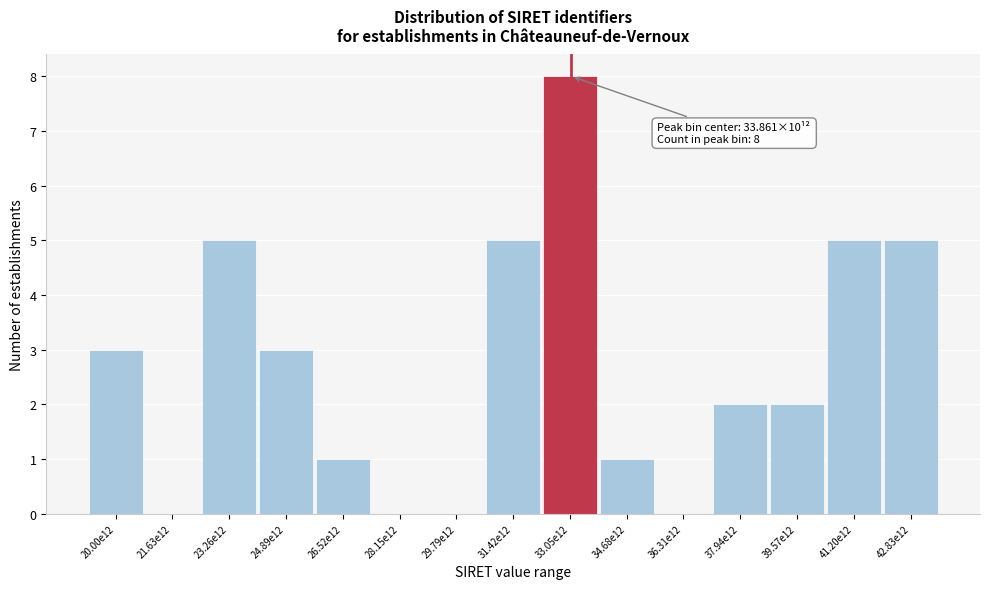

Reading right to left, transcribe all the data shown in this chart.

42.83e12=5	41.20e12=5	39.57e12=2	37.94e12=2	36.31e12=0	34.68e12=1	33.05e12=8	31.42e12=5	29.79e12=0	28.15e12=0	26.52e12=1	24.89e12=3	23.26e12=5	21.63e12=0	20.00e12=3